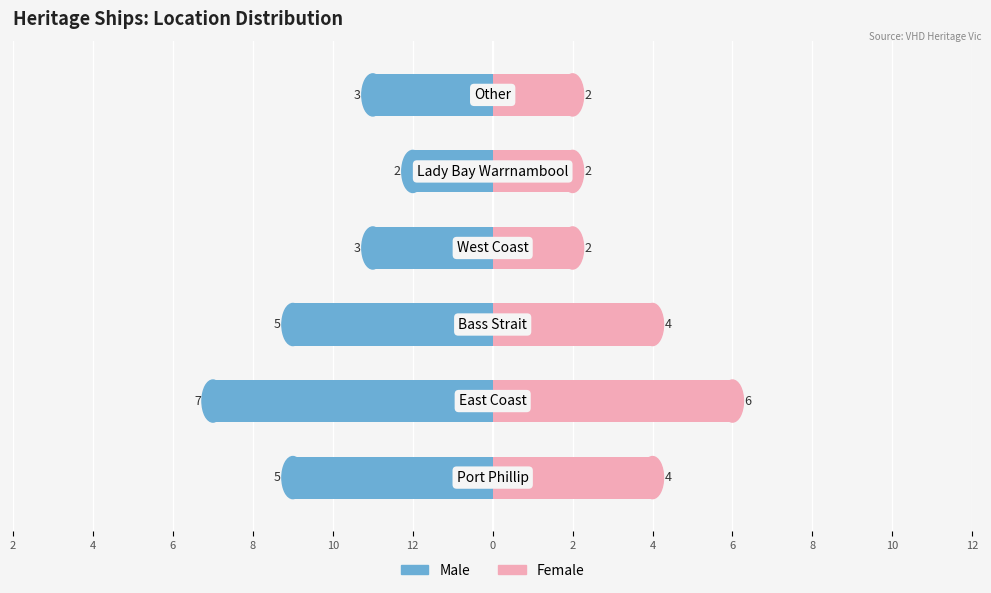

Which has a higher value, 12 or 6?

6